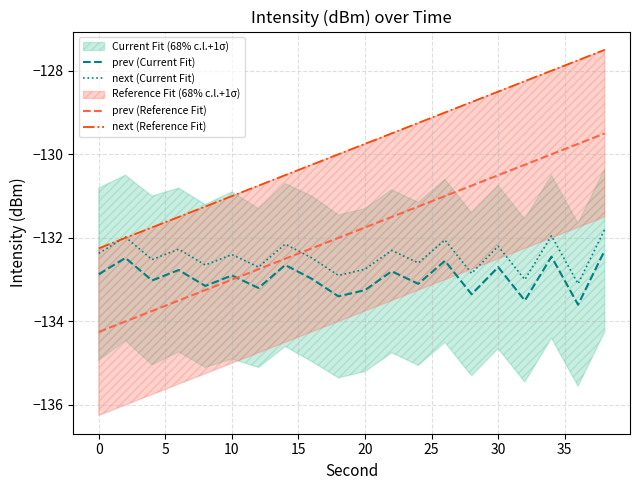

The value of prev (Current Fit) at 20 is -133.2. True or false?

True